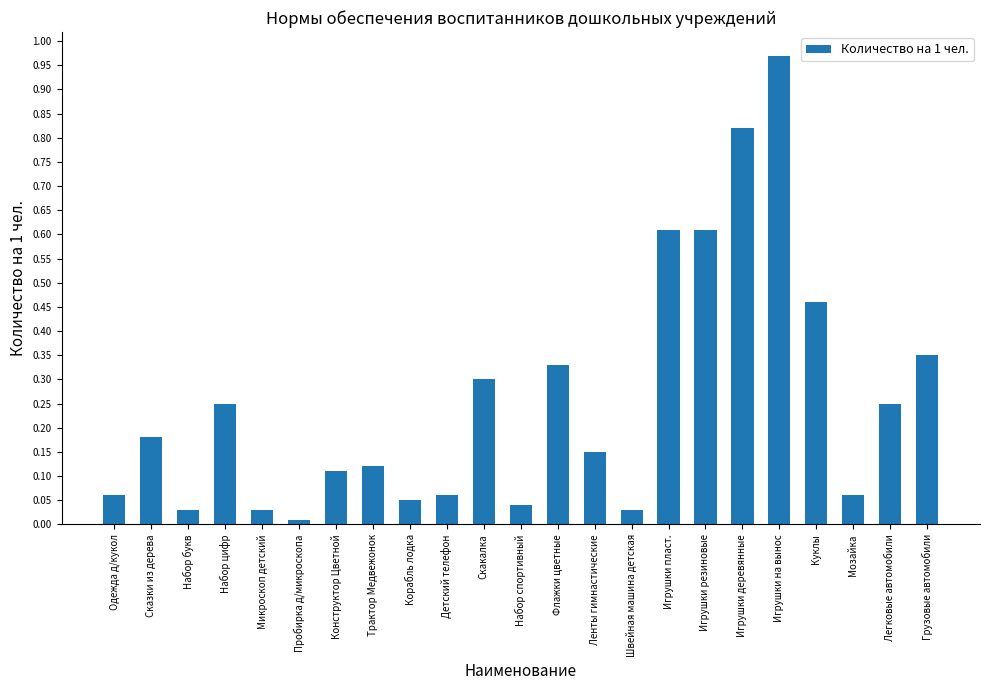

Does the chart contain any negative values?

No